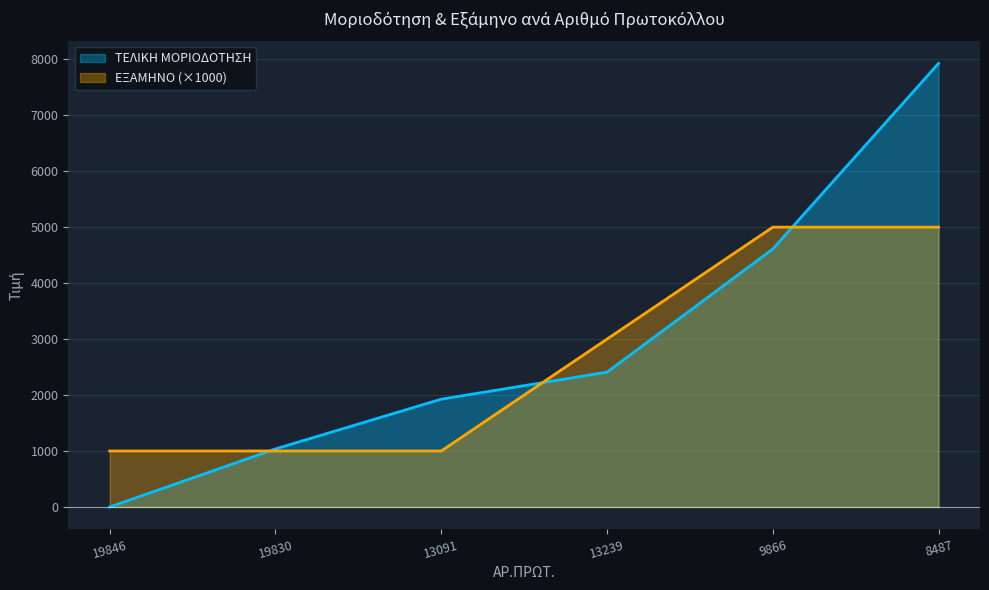

True or false: ΕΞΑΜΗΝΟ has a value of 1883.3 at 13239.

False